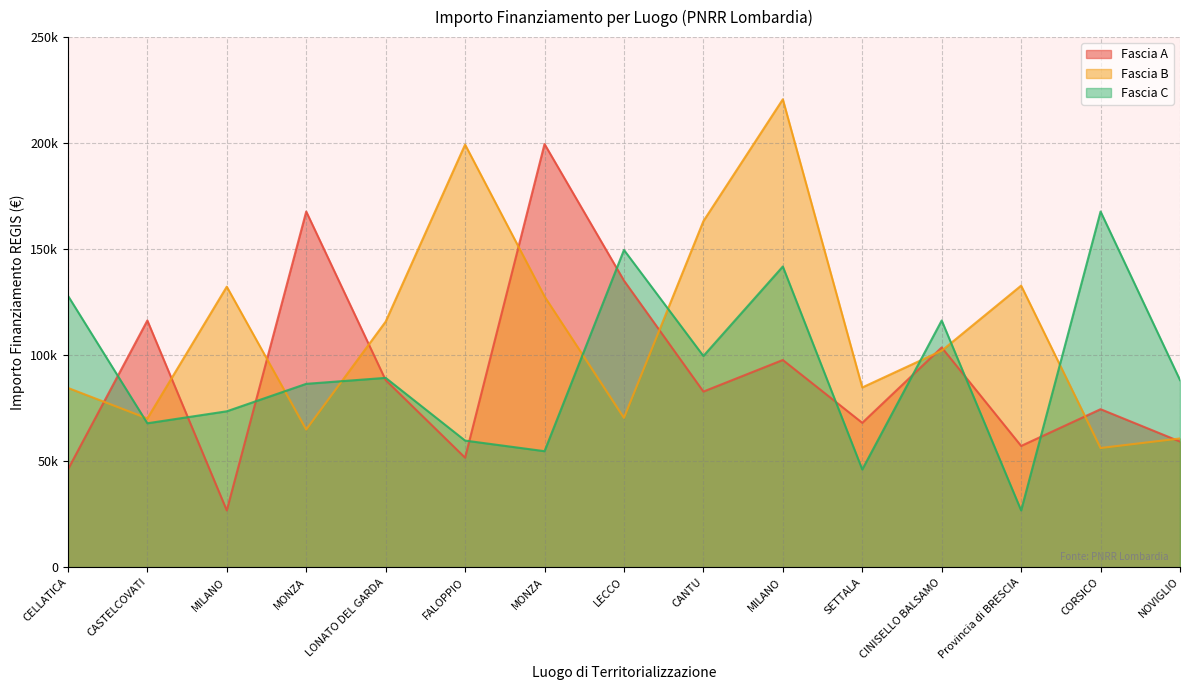

What is the total value across all series at MILANO?

232505.7